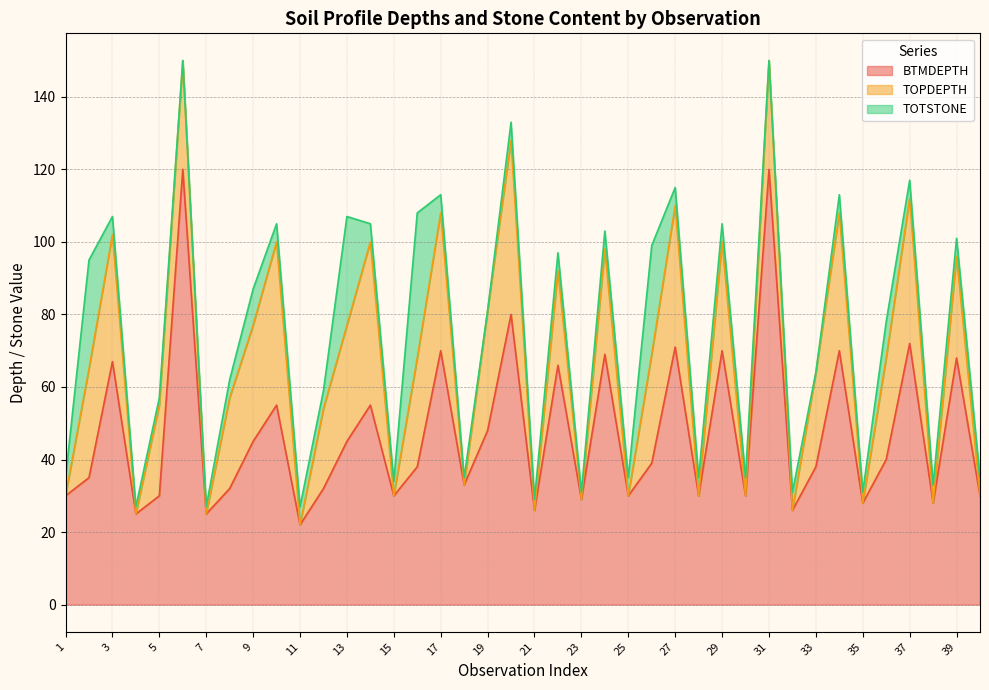

What is the minimum value for BTMDEPTH?

22